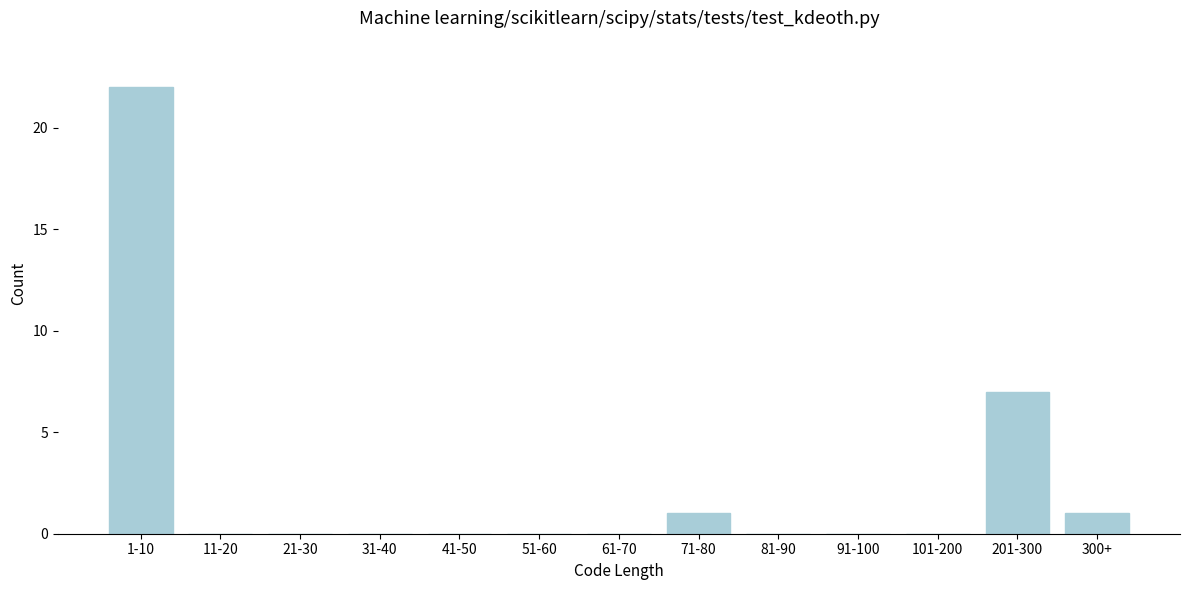

Reading left to right, extract all data points from this chart.

1-10=22	11-20=0	21-30=0	31-40=0	41-50=0	51-60=0	61-70=0	71-80=1	81-90=0	91-100=0	101-200=0	201-300=7	300+=1